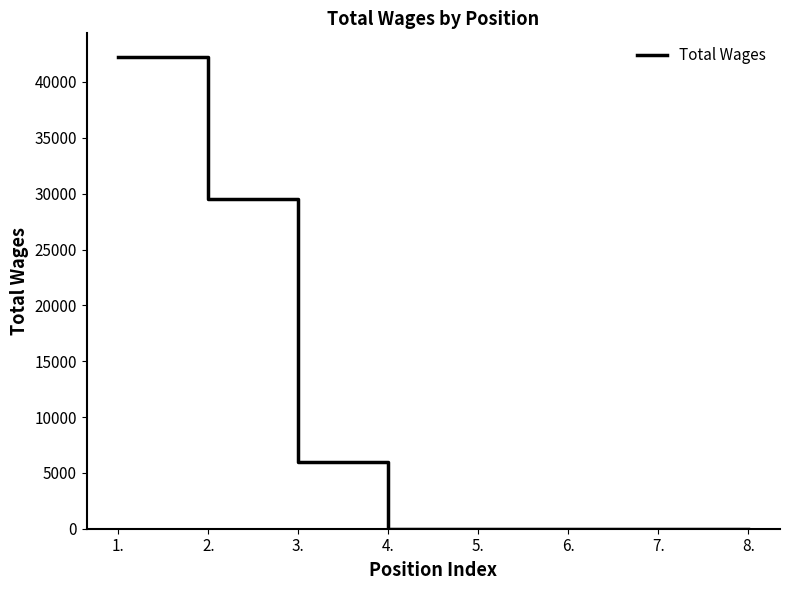

What is the maximum value shown in the chart?

42243